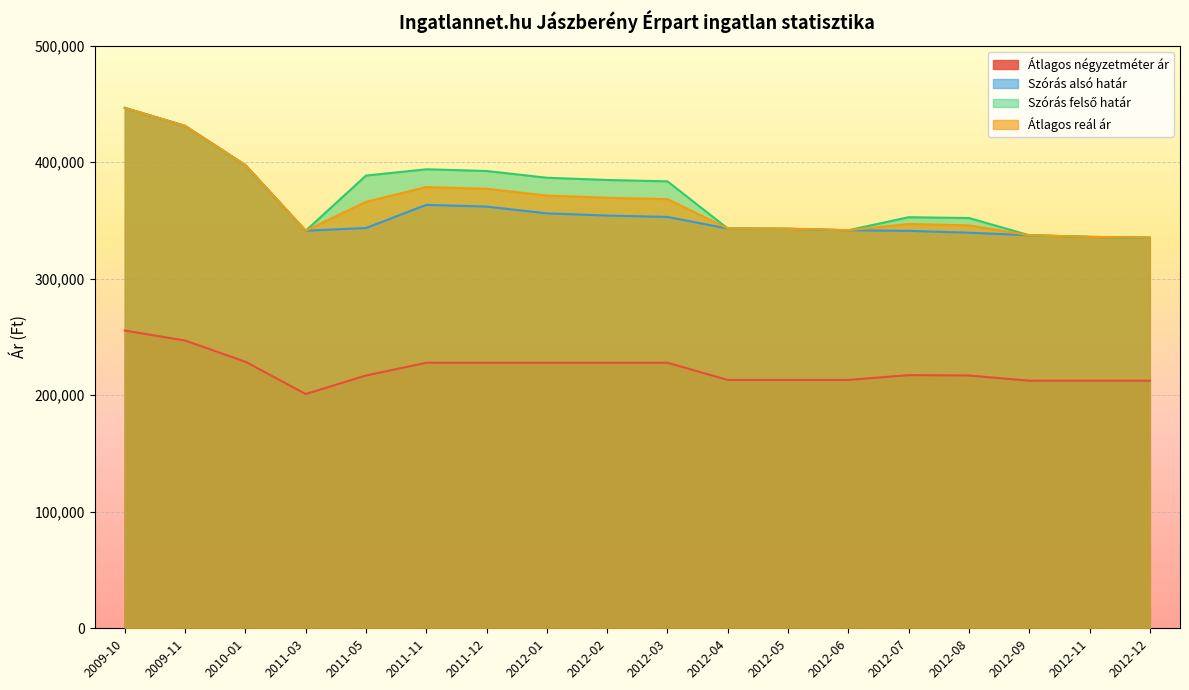

Between 2012-02 and 2012-08, which series saw the biggest shift?

Szórás felső határ